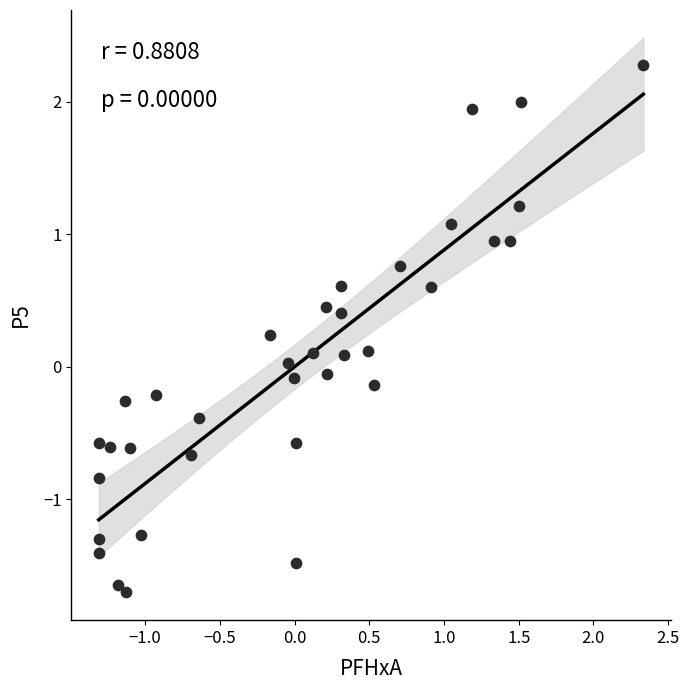

What is the range of X values (max minus min)?

3.6